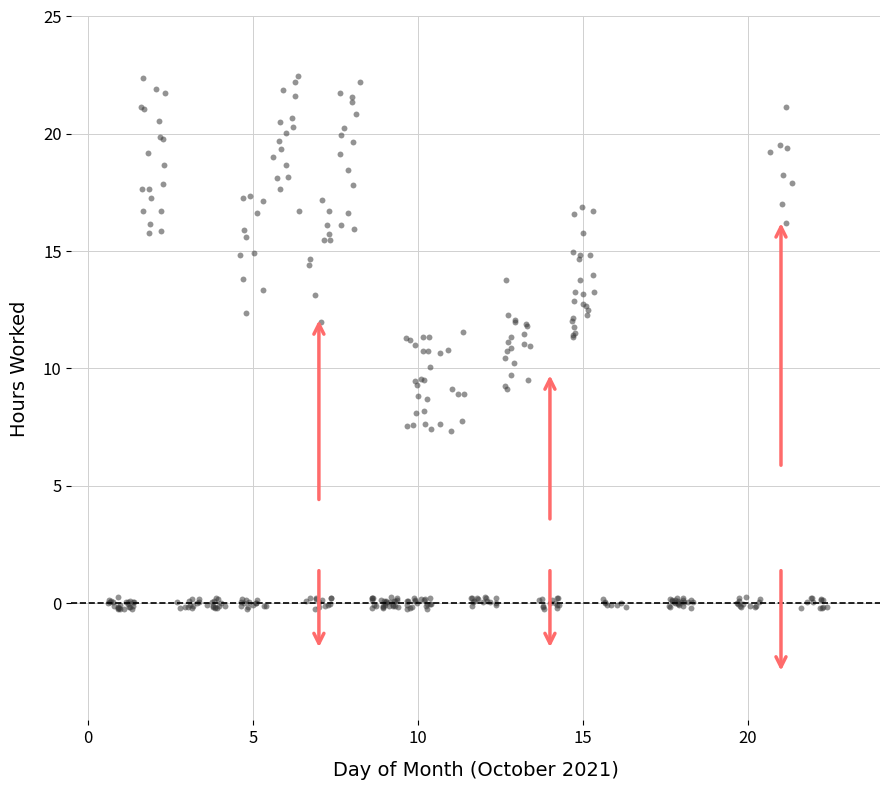

What is the range of X values (max minus min)?

21.8